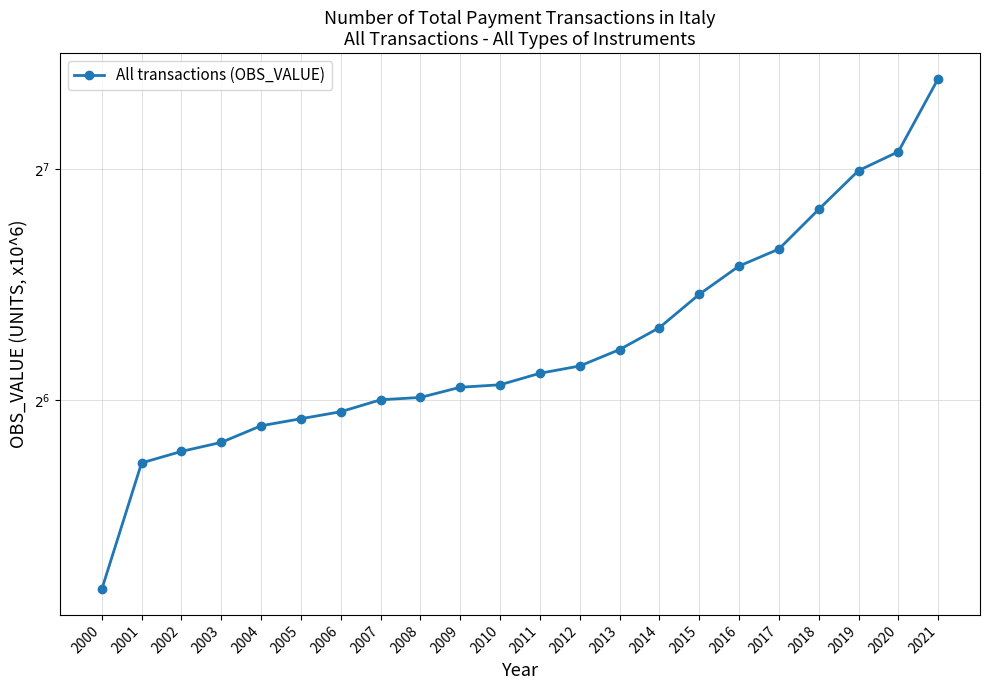

The chart shows a value of 59.2 at 2004. True or false?

True